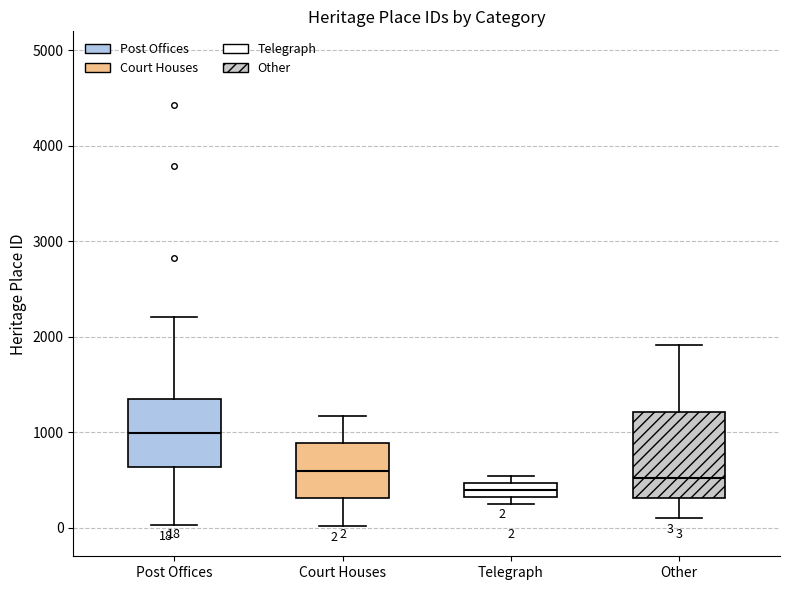

Comparing the boxes themselves (not the whiskers), which one is the tallest?

Other